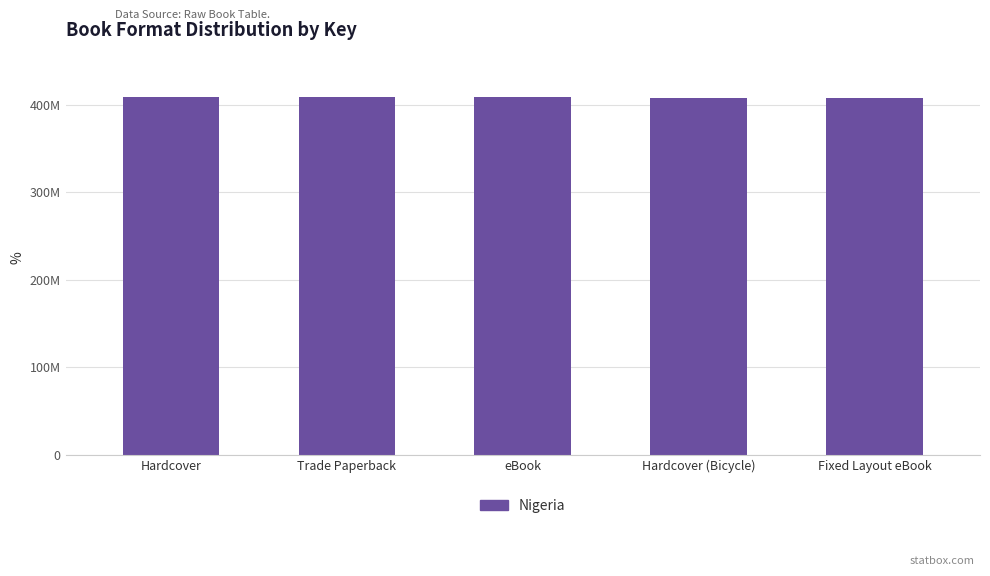

Are the bars horizontal?

No